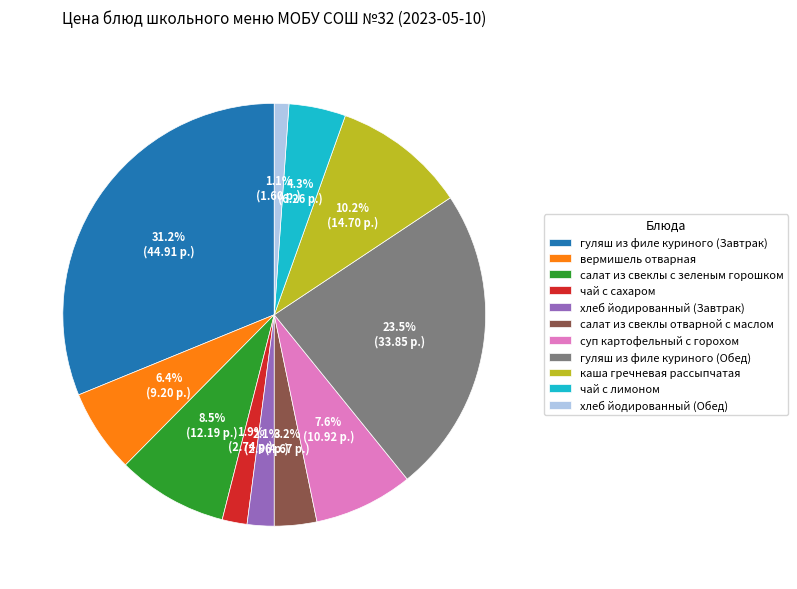

How many segments does this pie chart have?

11